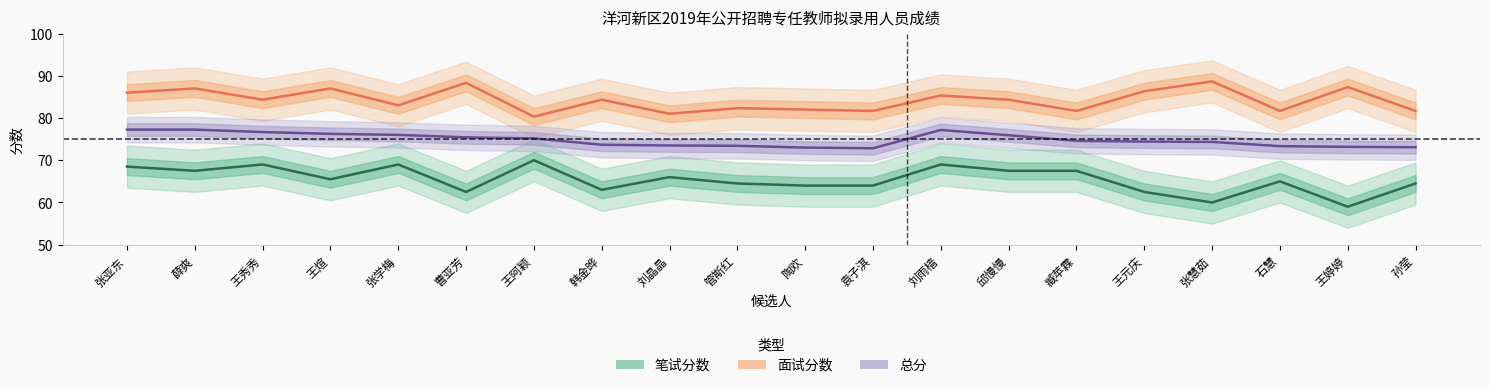

True or false: 总分 and 笔试分数 cross at least once.

False